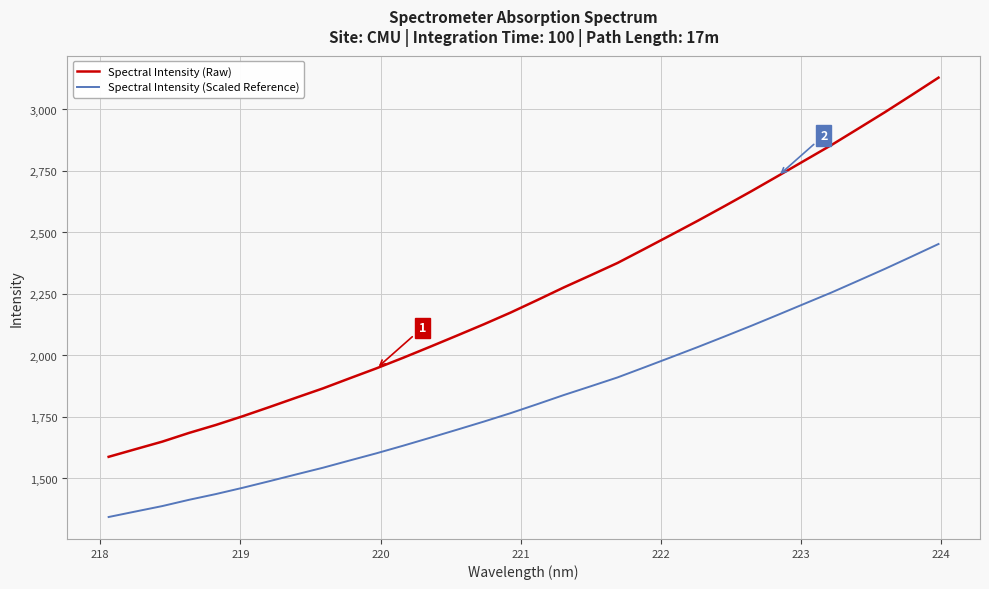

Which series has the largest total across all categories?

Spectral Intensity (Raw)